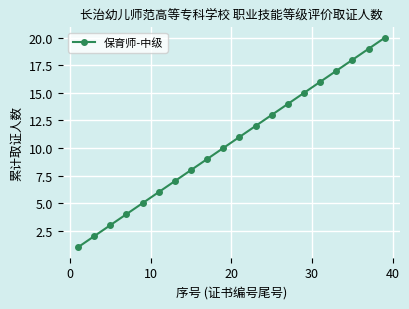

True or false: there are more than 2 points higher than both neighbors.

False